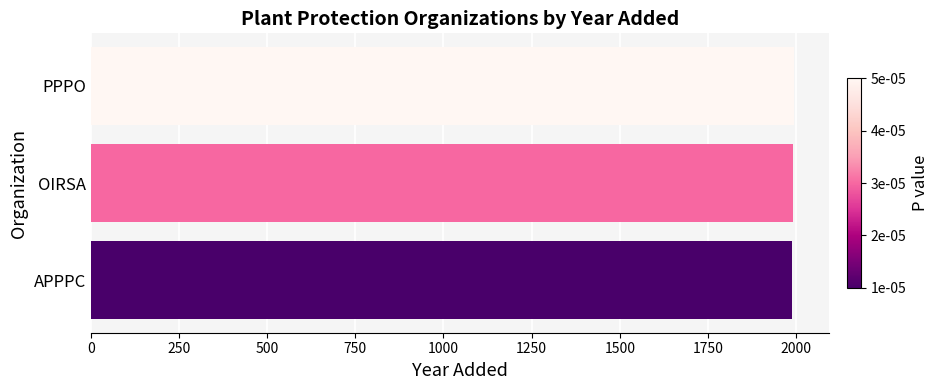

What is the average value?

1991